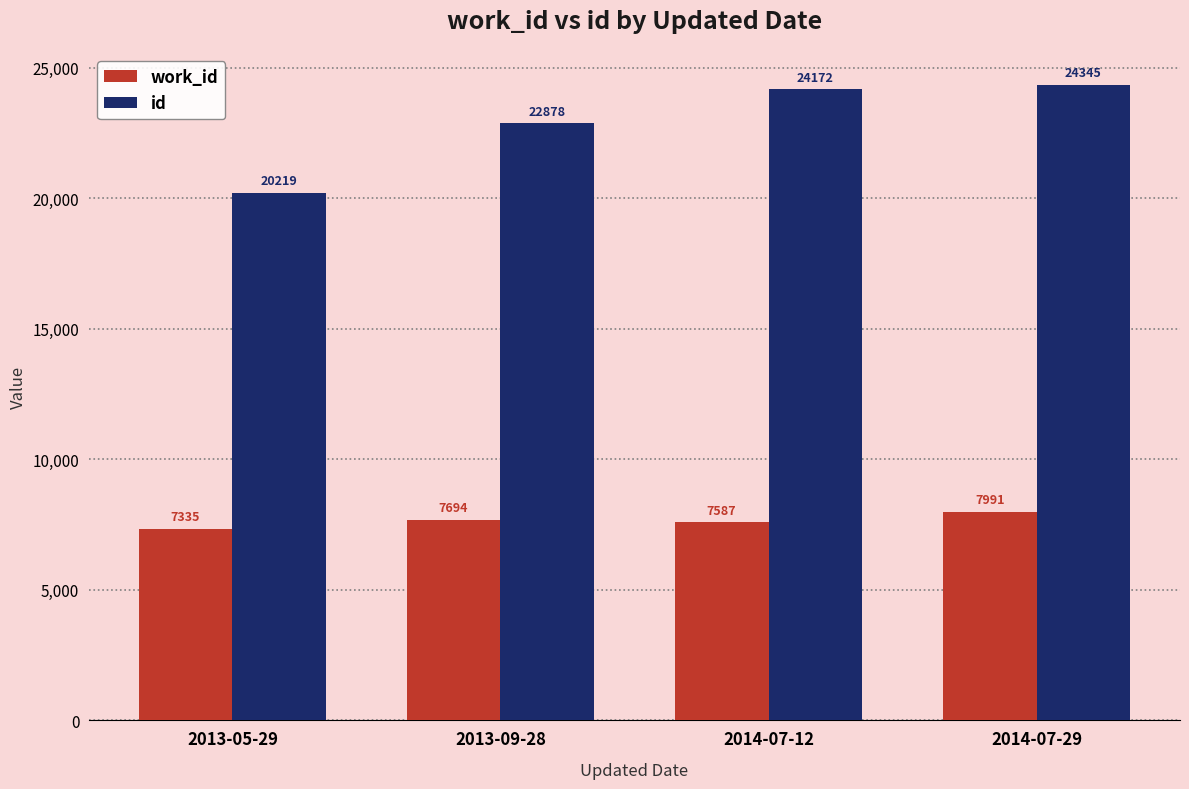

The value of work_id at 2014-07-29 is 3177. True or false?

False